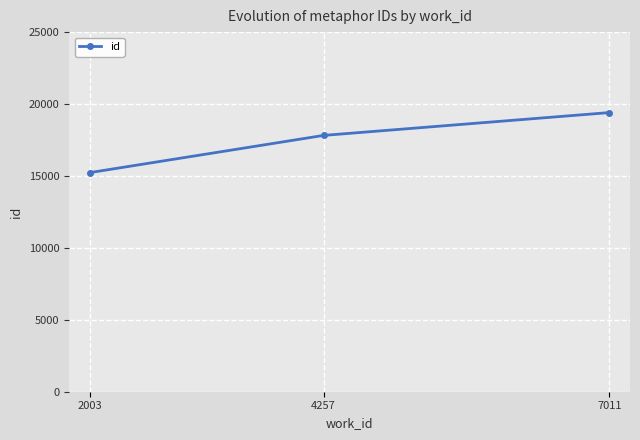

What is the ratio of the value at 7011 to the value at 2003?

1.3